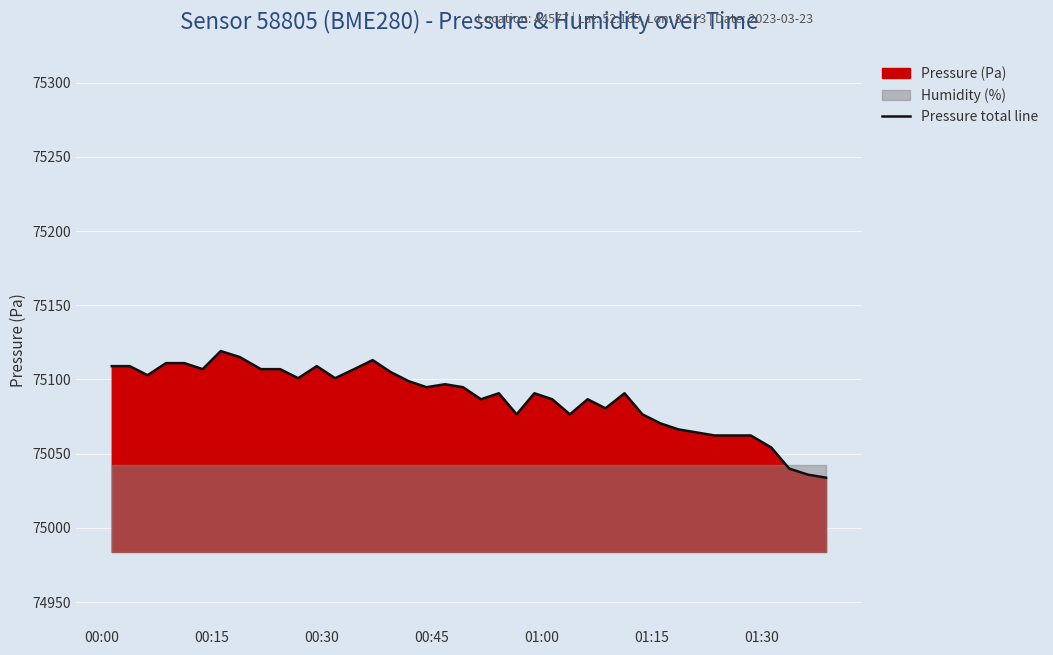

True or false: the data has more than 2 interior local peaks.

True